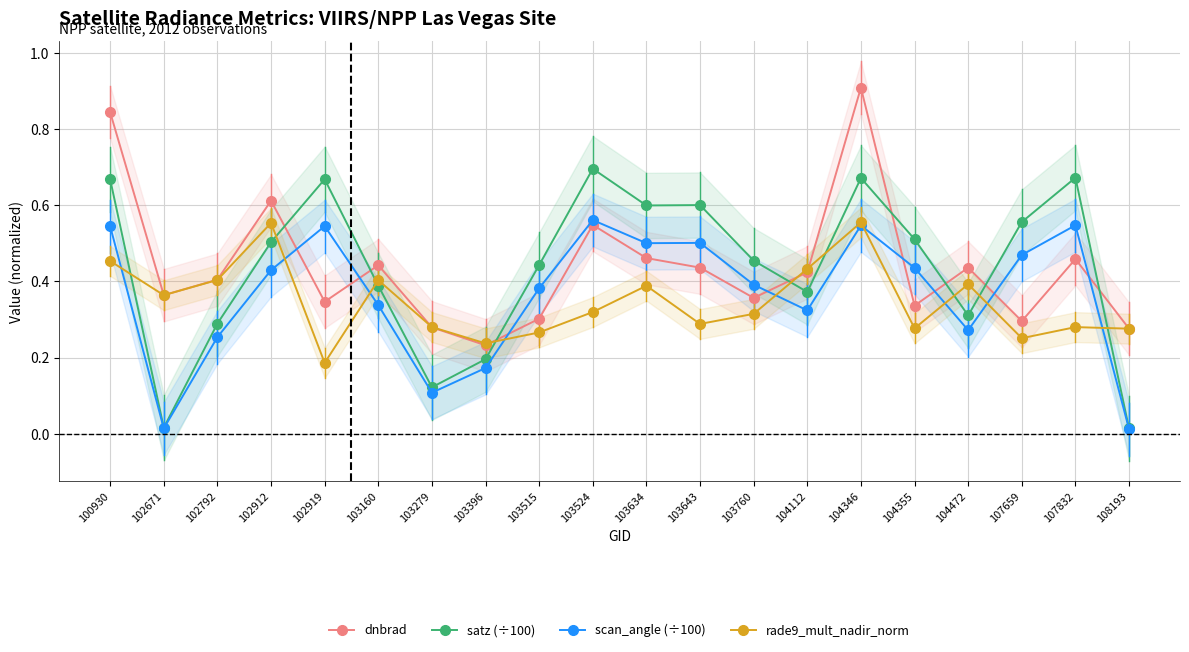

At which category does satz (÷100) reach its first local valley?

102671